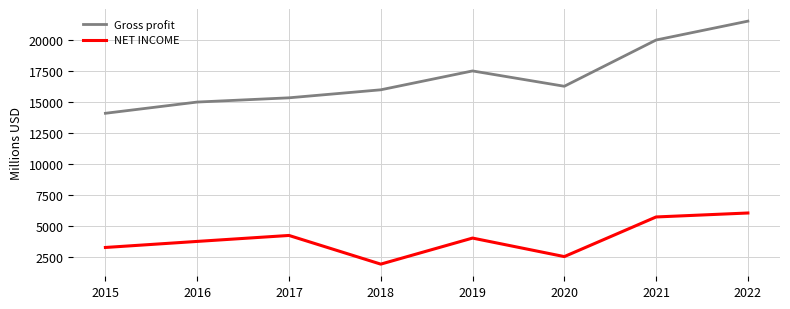

True or false: Gross profit has a value of 19962 at 2021.

True